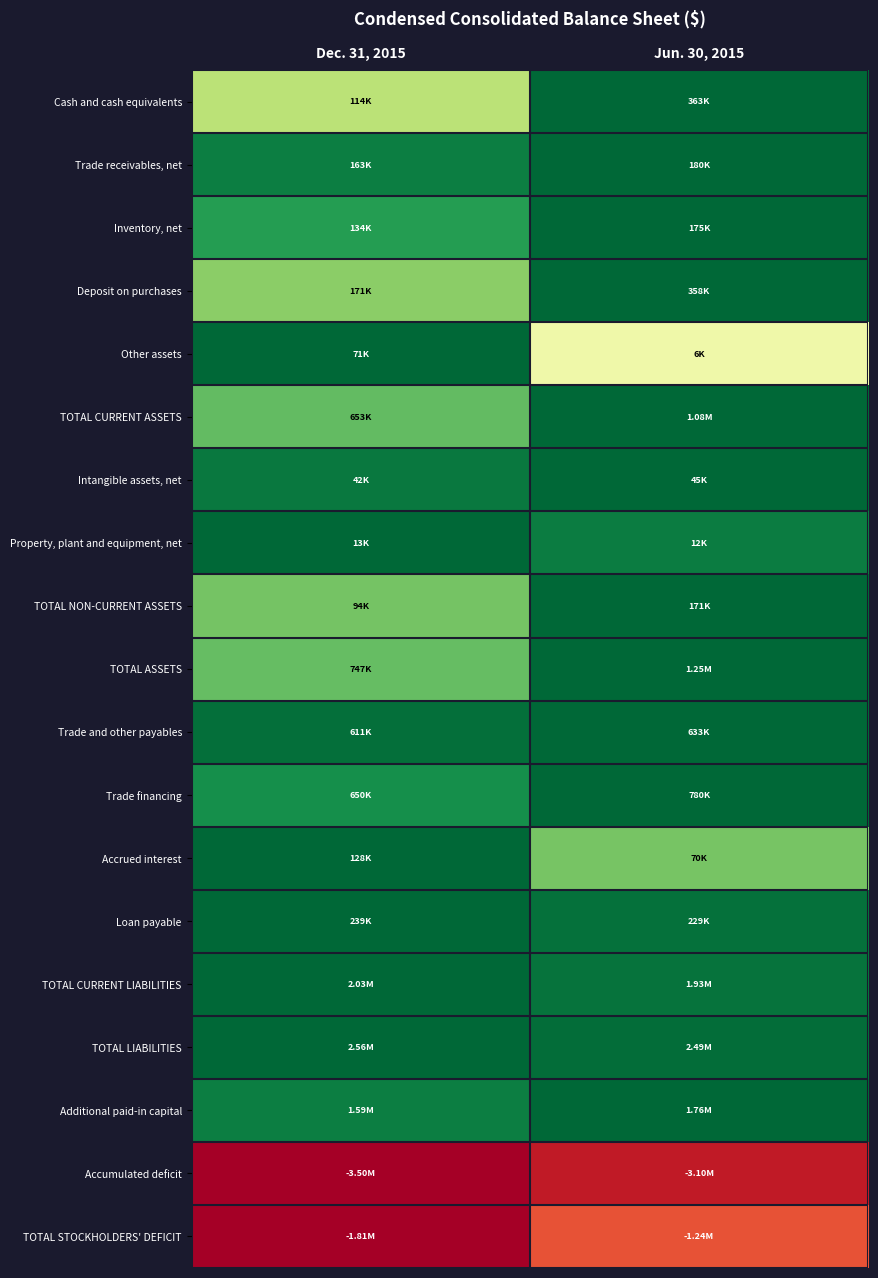

Which has a higher value, Dec. 31, 2015 or Jun. 30, 2015?

Jun. 30, 2015